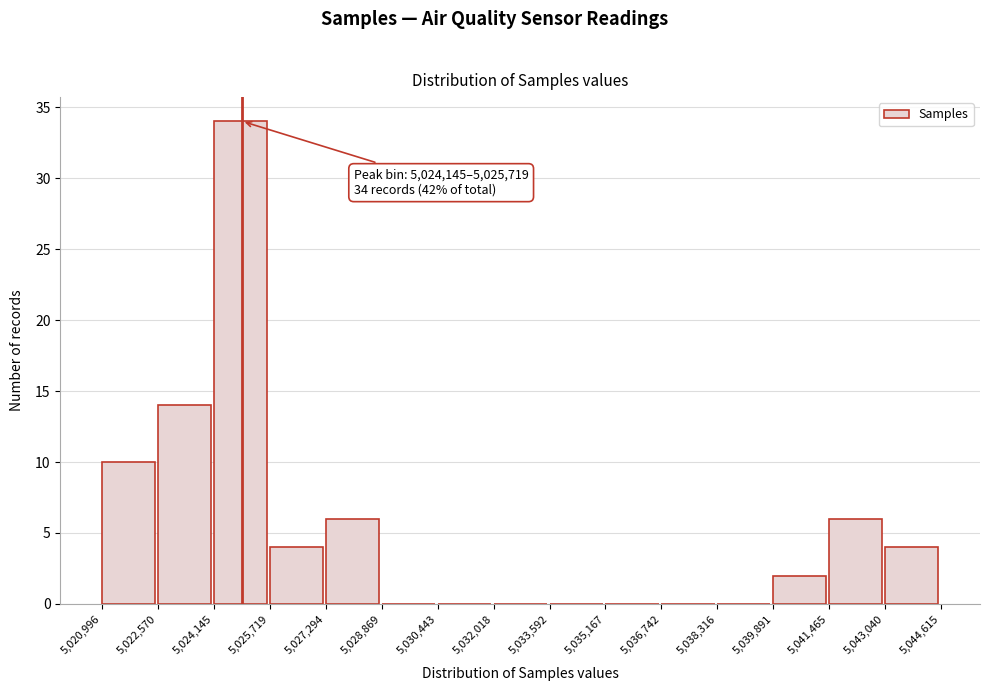

Over which range of the x-axis is the bar tallest?

5,024,145 to 5,025,719